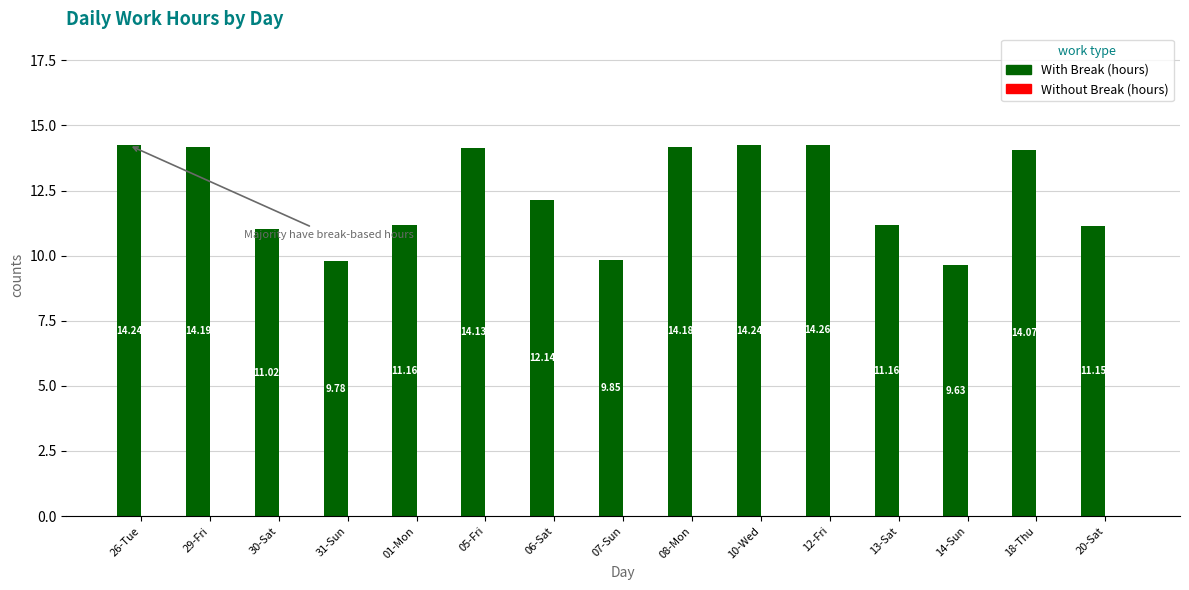

What is the difference between the maximum and second lowest values?

4.5